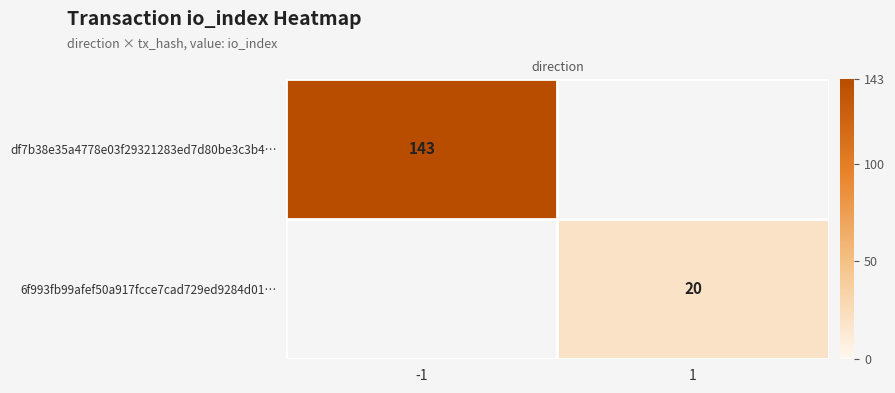

Is it true that 6f993fb99afef50a917fcce7cad729ed9284d01… equals 20 at 1?

True